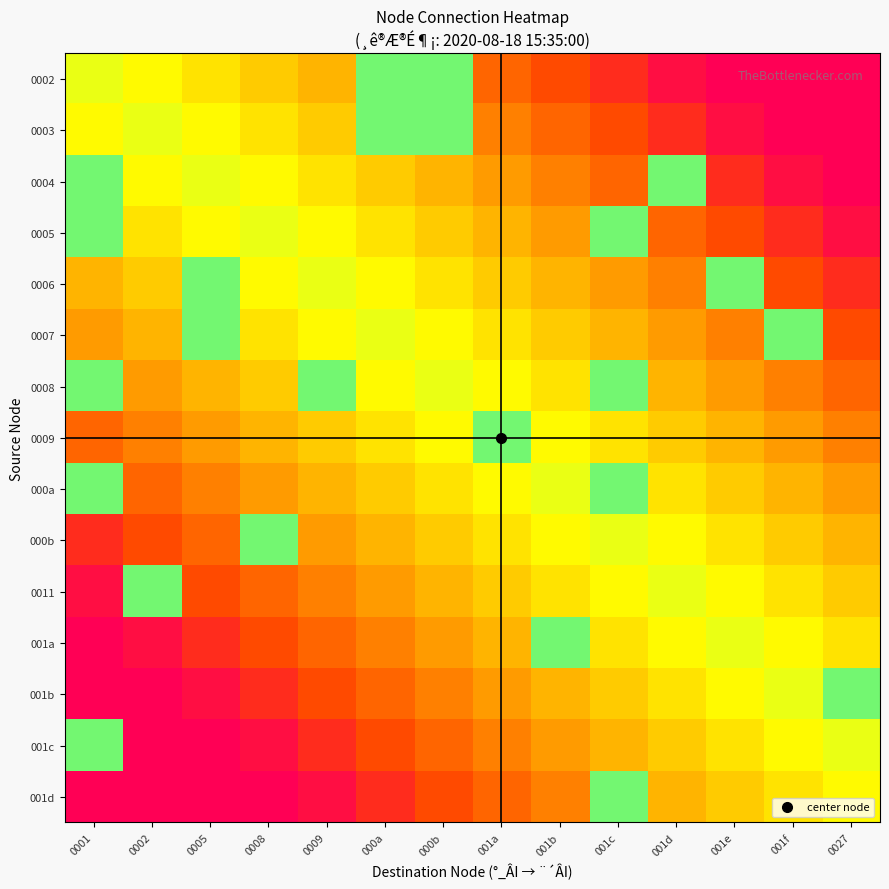

Which label corresponds to the smallest value in the chart?

000a